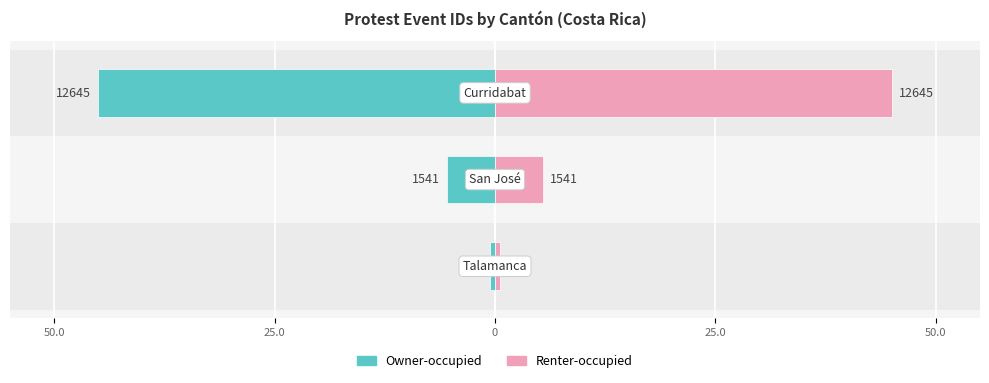

What is the spread (max minus min) of values at 50.0?

1.0